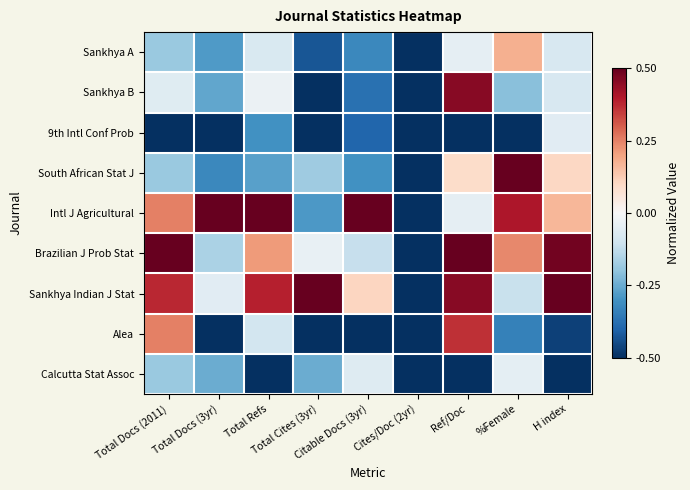

At Total Docs (2011), list the series in order from smallest to largest.

9th Intl Conf Prob, Sankhya A, South African Stat J, Calcutta Stat Assoc, Sankhya B, Intl J Agricultural, Alea, Sankhya Indian J Stat, Brazilian J Prob Stat